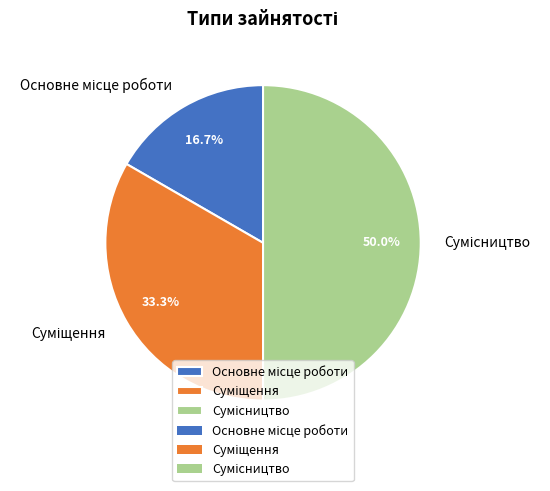

Count the number of slices in the pie.

3